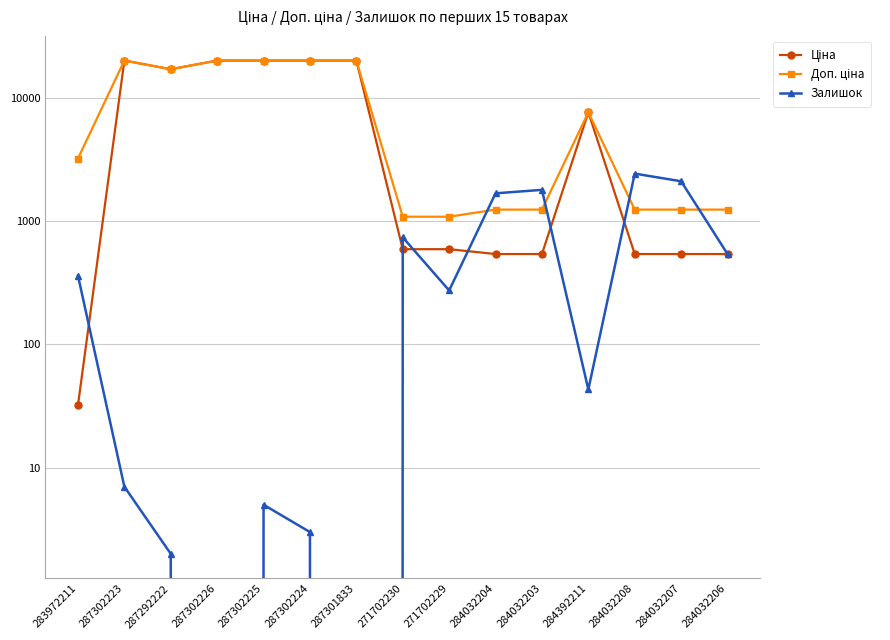

What is the maximum value shown in the chart?

19964.2